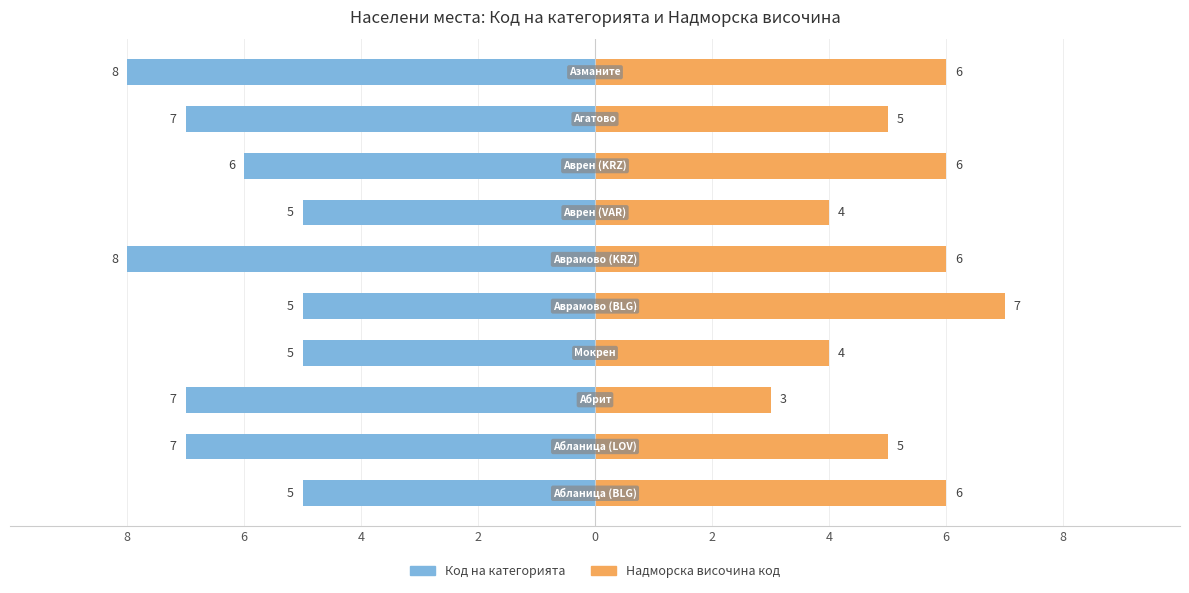

What are all the series names shown in the legend?

Код на категорията, Надморска височина код